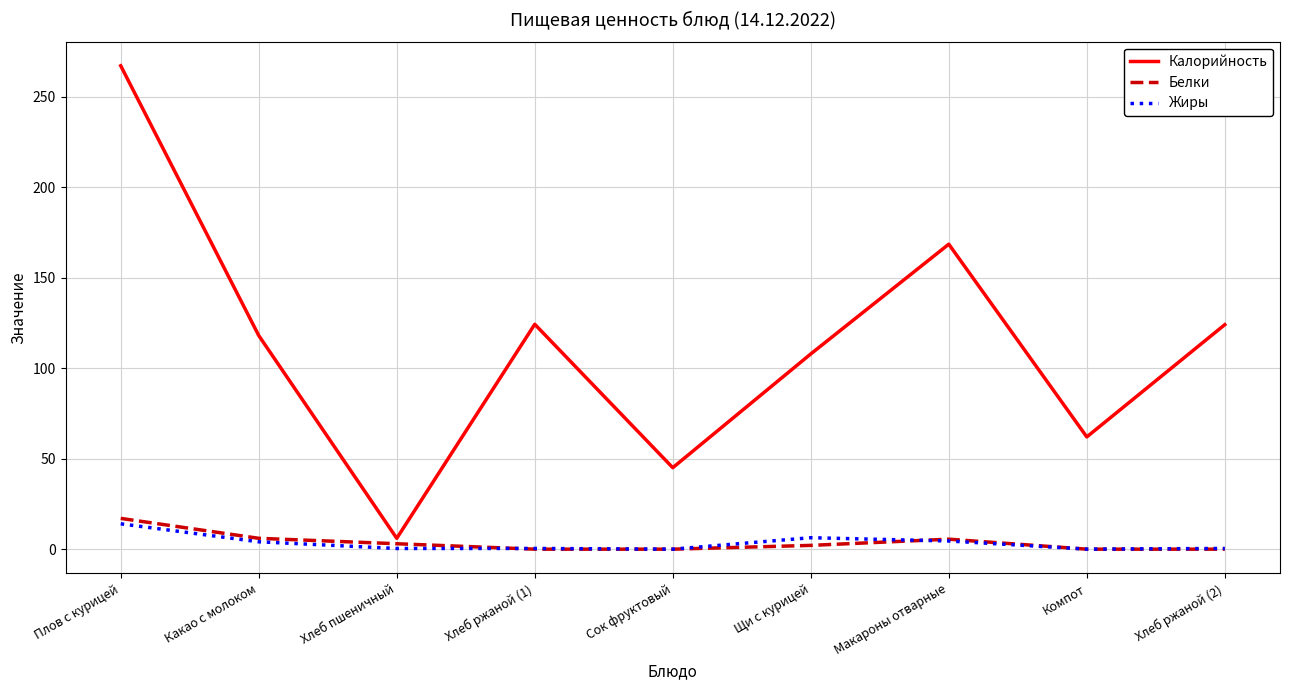

What is the maximum value shown in the chart?

267.0